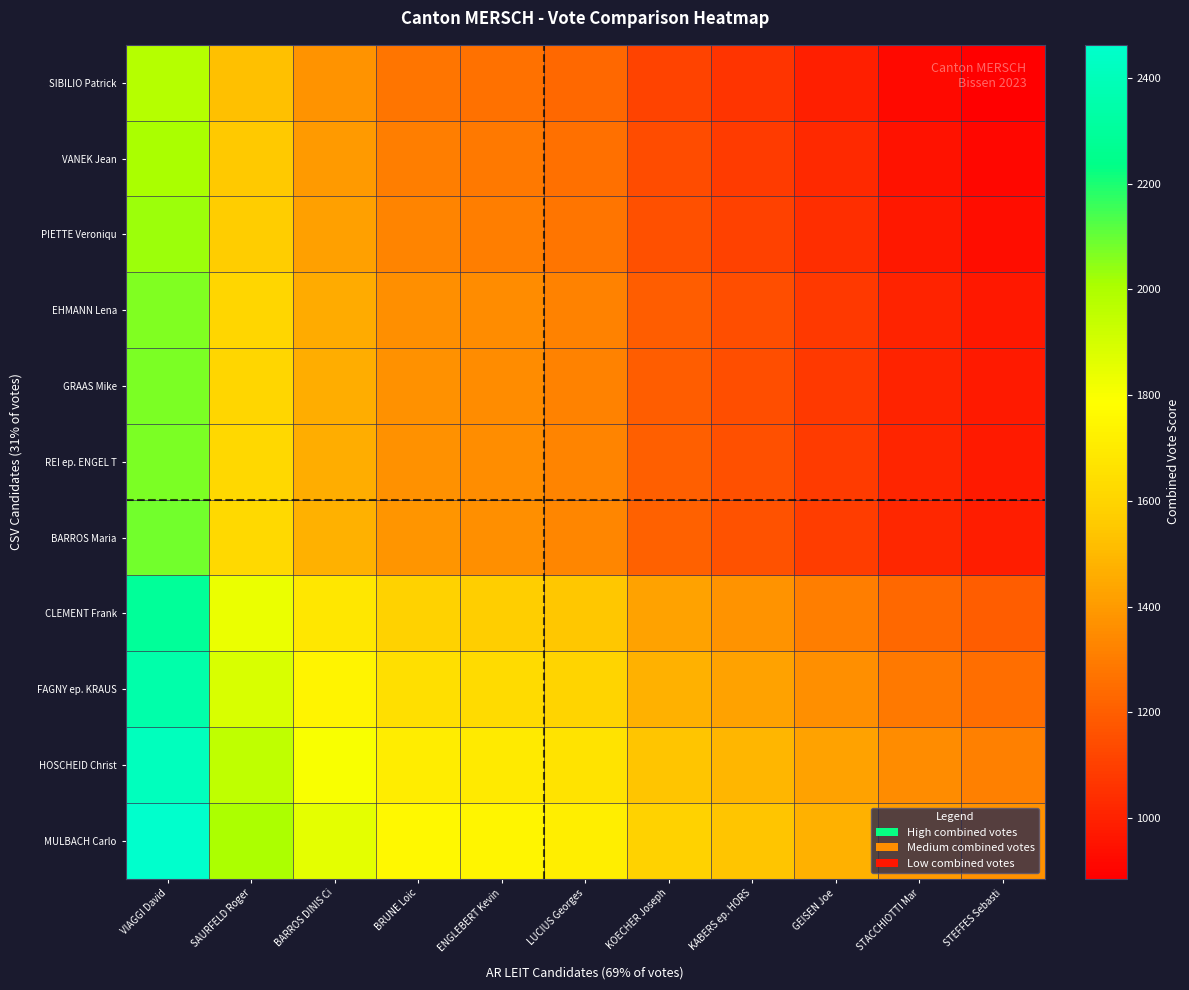

List the series in order of their peak value, highest first.

MULBACH Carlo, HOSCHEID Christ, FAGNY ep. KRAUS, CLEMENT Frank, BARROS Maria, REI ep. ENGEL T, GRAAS Mike, EHMANN Lena, PIETTE Veroniqu, VANEK Jean, SIBILIO Patrick